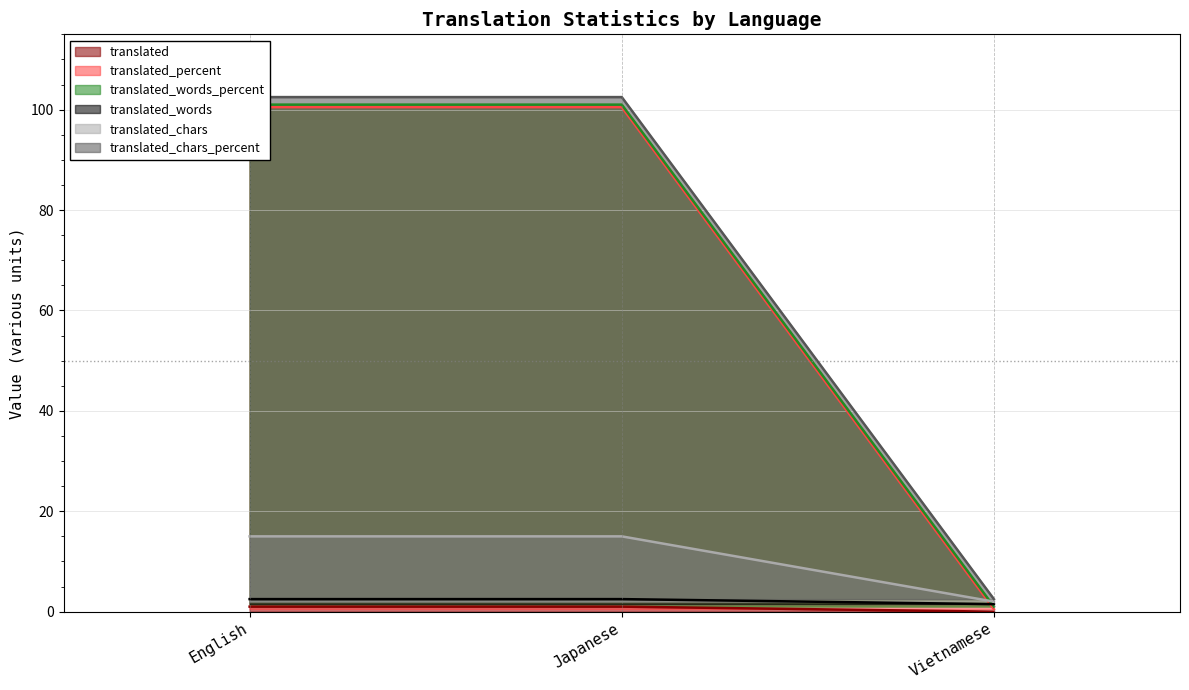

What position from the right is Japanese?

2